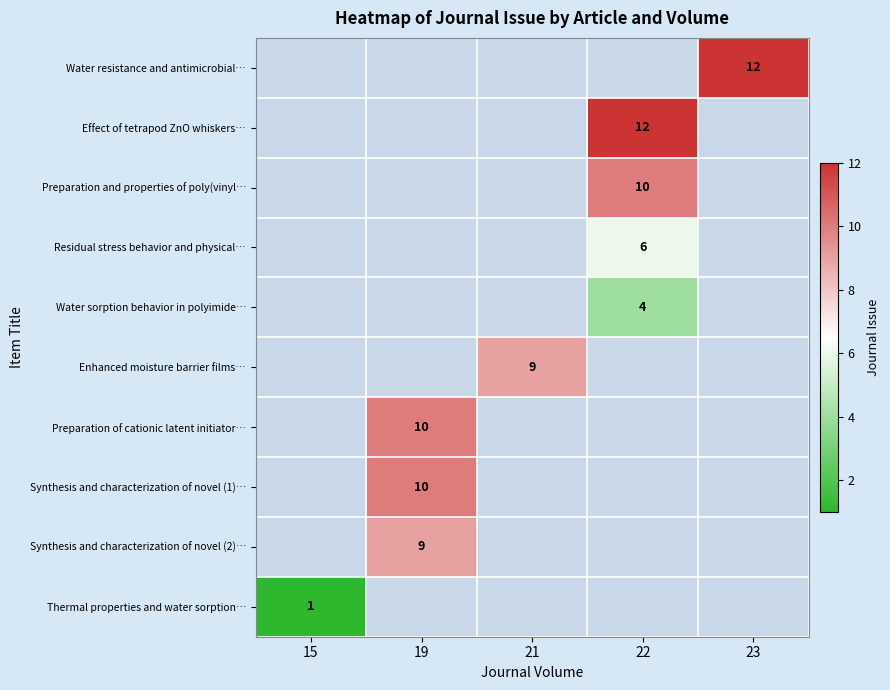

The value of Water sorption behavior in polyimide… at 22 is 4. True or false?

True